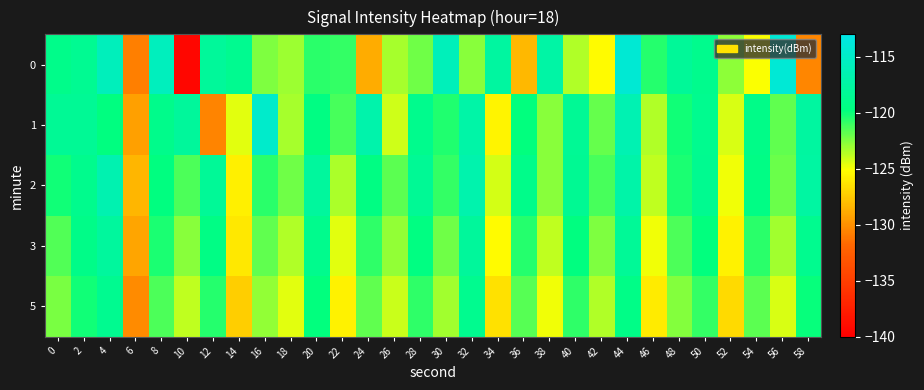

Which series has the largest total across all categories?

2